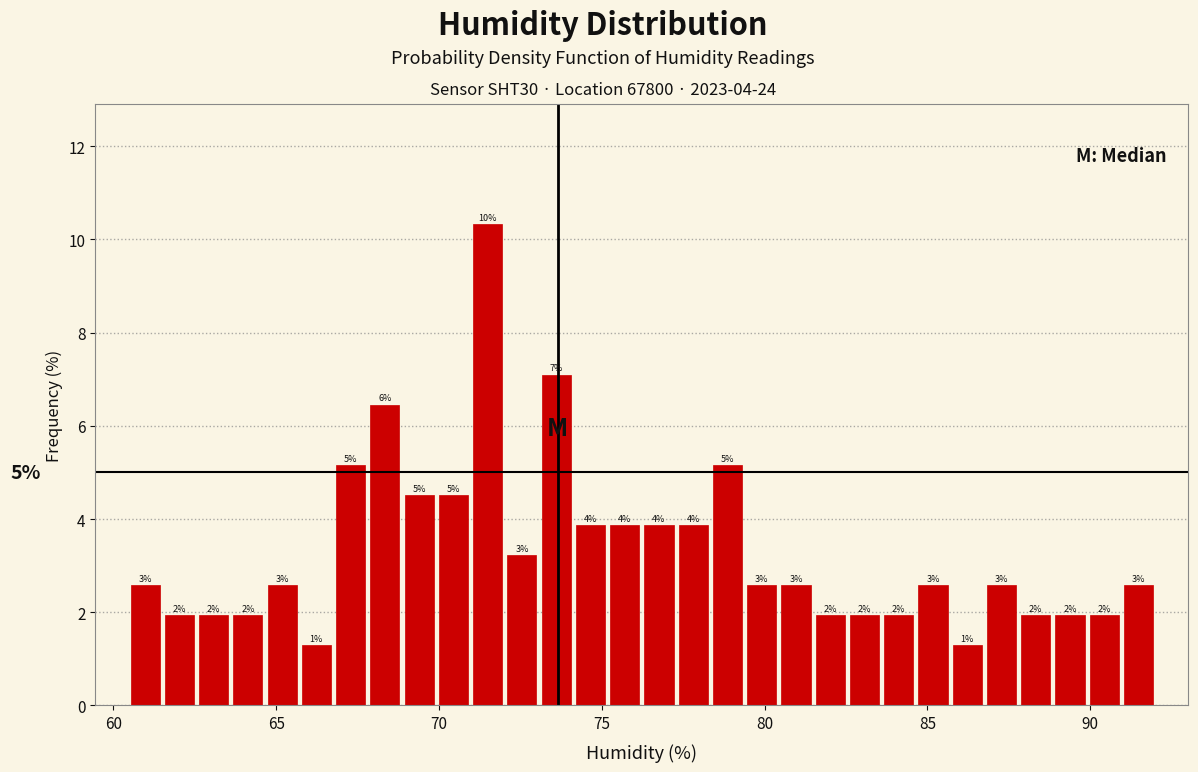

Around what value on the x-axis is the tallest bar? Give the approximate position of its centre, as read against the axis.

71.5